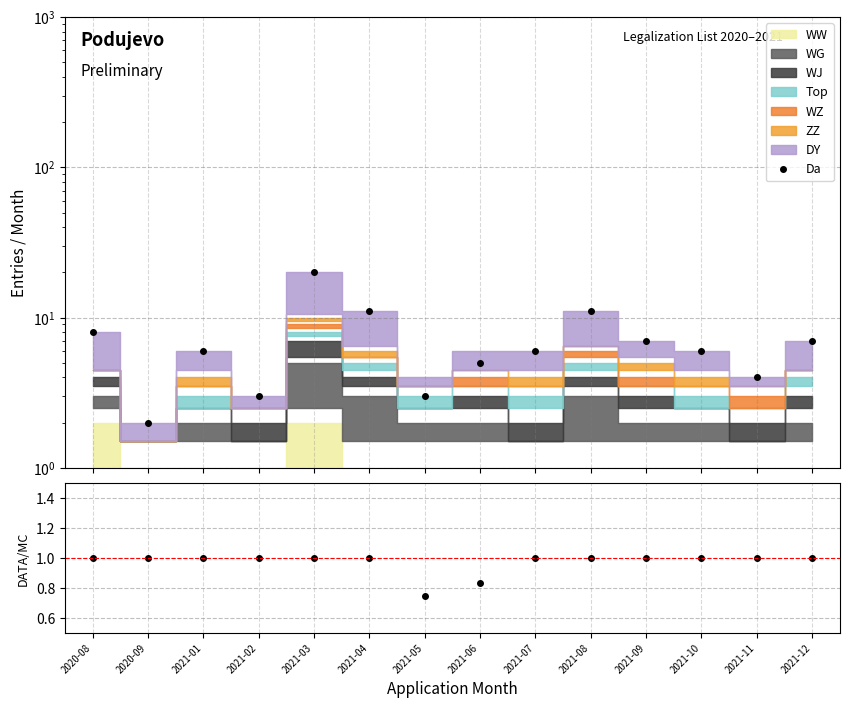

Between 2021-02 and 2021-10, which series saw the biggest shift?

Da